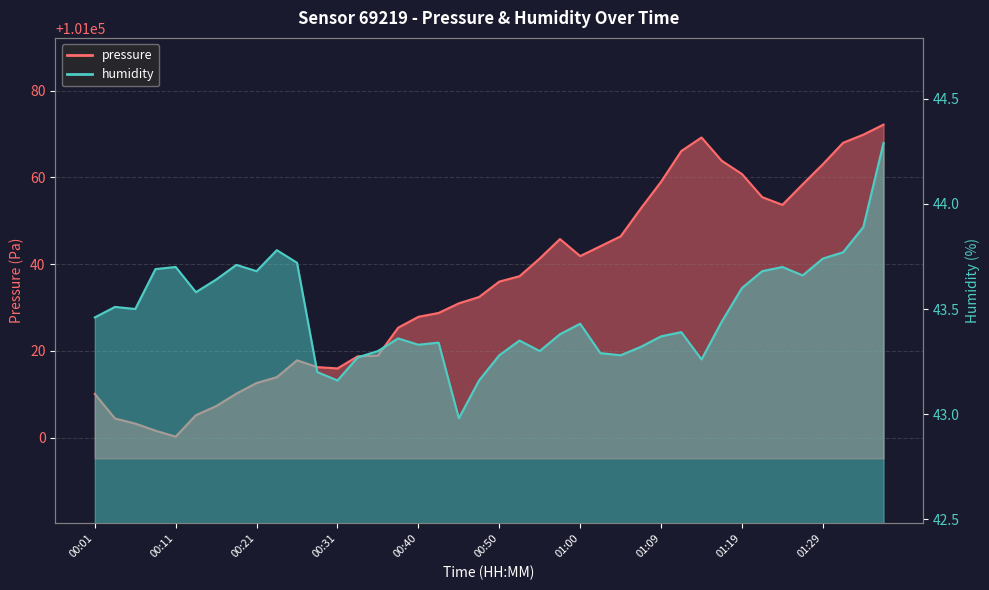

The value of humidity at 00:21 is 43.7. True or false?

True